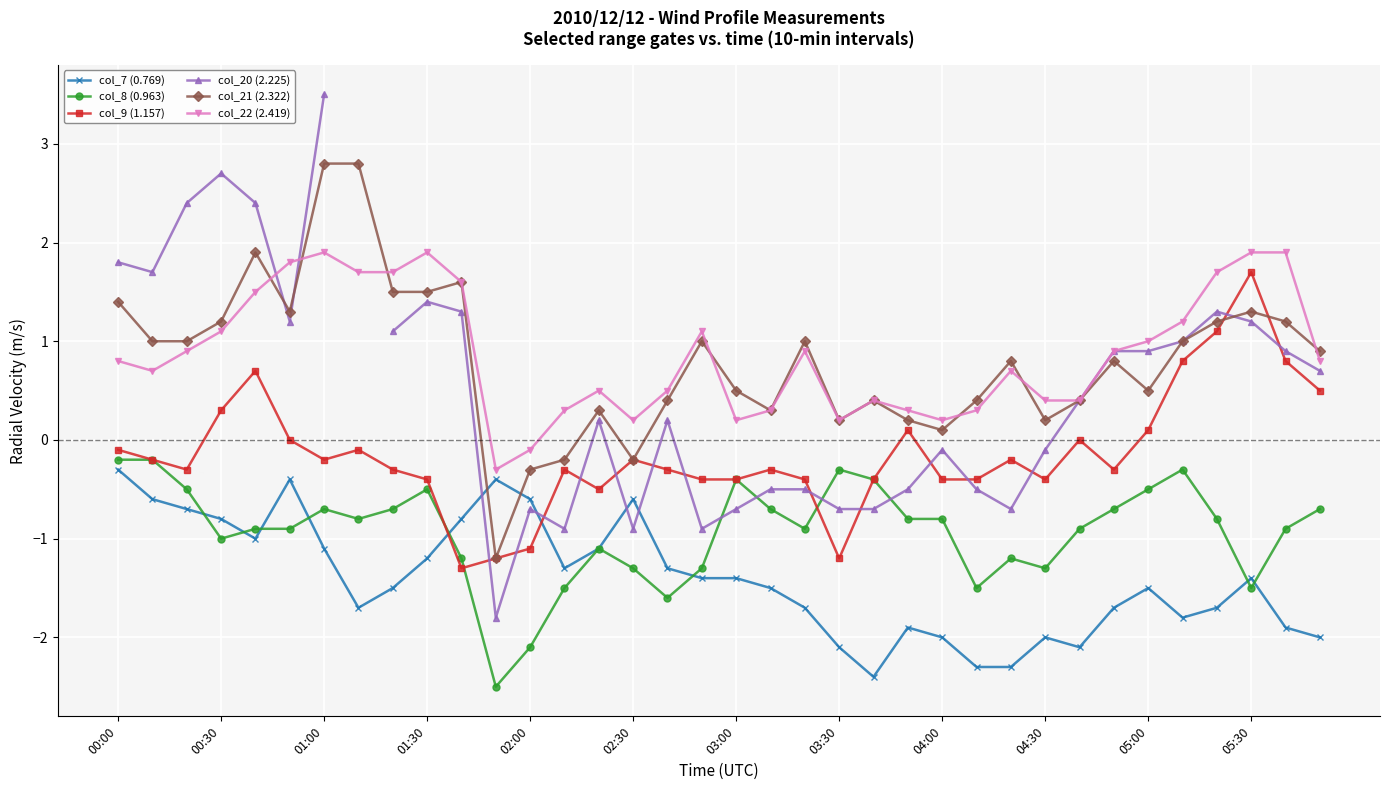

What is the average value of the col_8 (0.963) series?

-0.9